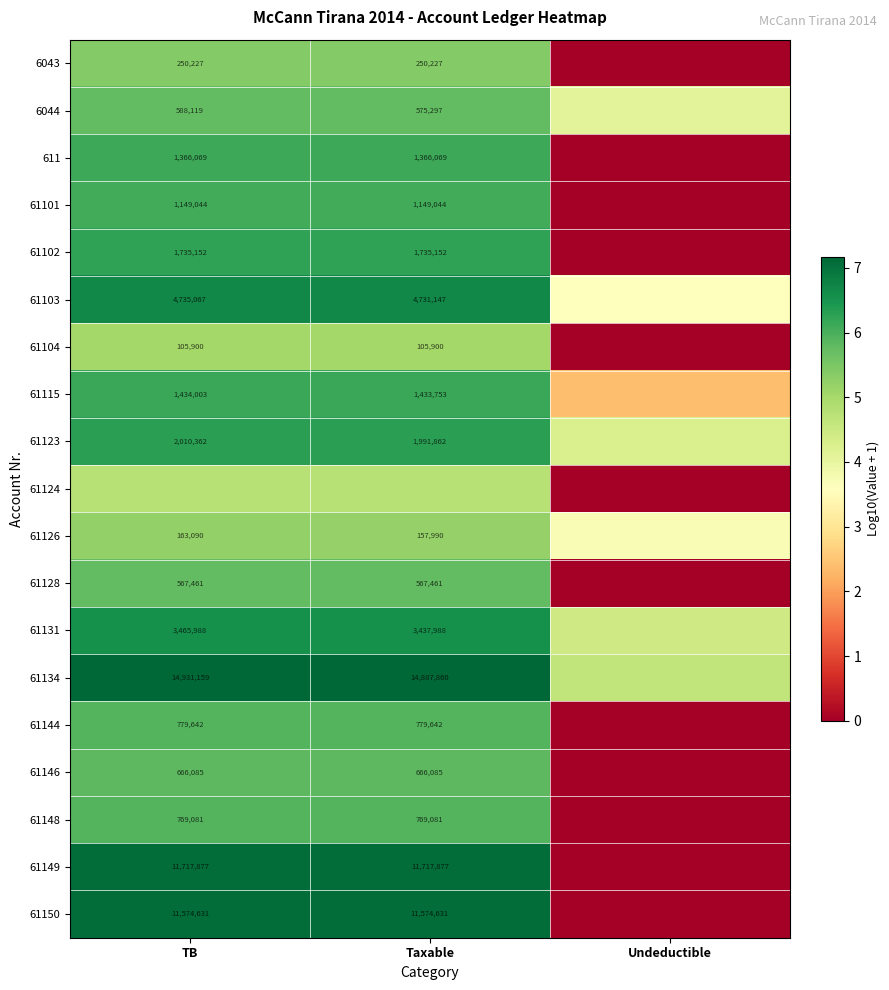

Is the value of 61131 at Taxable greater than the value of 61149 at TB?

No